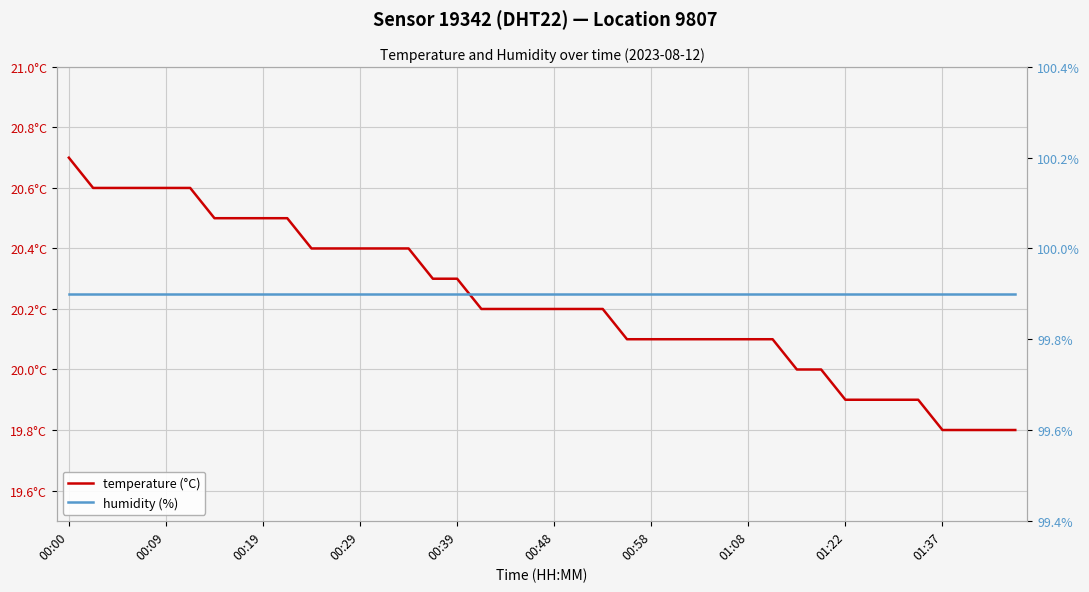

Reading right to left, what are all the values shown in this chart?

temperature (°C): 19.8	19.8	19.8	19.8	19.9	19.9	19.9	19.9	20.0	20.0	20.1	20.1	20.1	20.1	20.1	20.1	20.1	20.2	20.2	20.2	20.2	20.2	20.2	20.3	20.3	20.4	20.4	20.4	20.4	20.4	20.5	20.5	20.5	20.5	20.6	20.6	20.6	20.6	20.6	20.7
humidity (%): 99.9	99.9	99.9	99.9	99.9	99.9	99.9	99.9	99.9	99.9	99.9	99.9	99.9	99.9	99.9	99.9	99.9	99.9	99.9	99.9	99.9	99.9	99.9	99.9	99.9	99.9	99.9	99.9	99.9	99.9	99.9	99.9	99.9	99.9	99.9	99.9	99.9	99.9	99.9	99.9